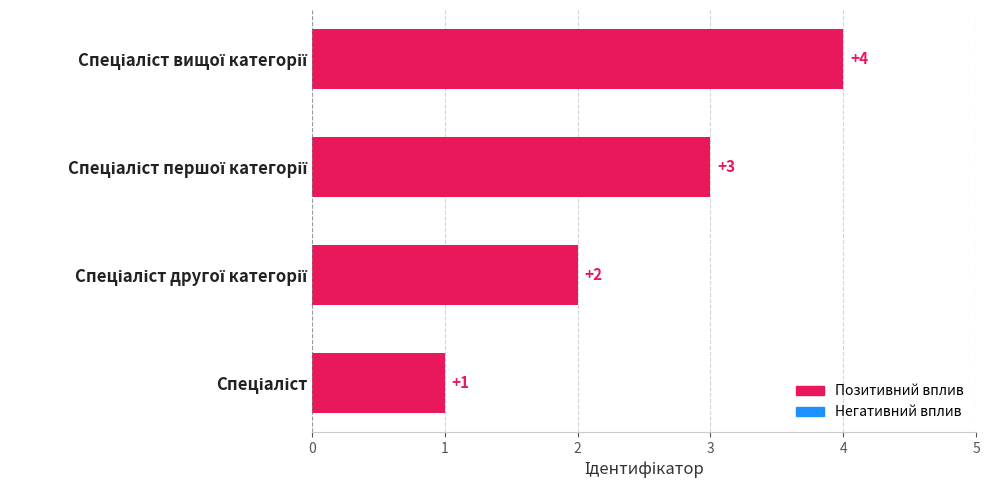

What is the maximum value shown in the chart?

4